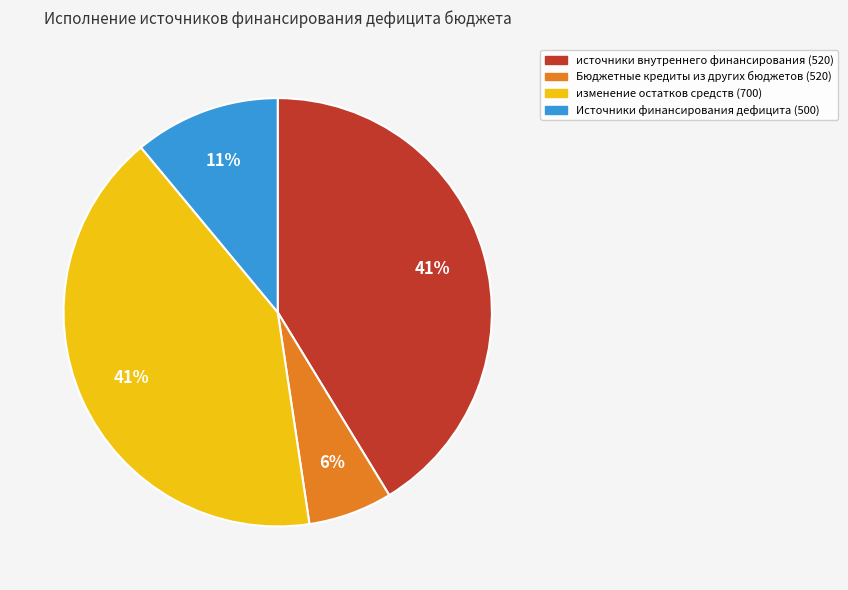

To the nearest percent, what is the difference between the largest and smallest slice percentages?

35%